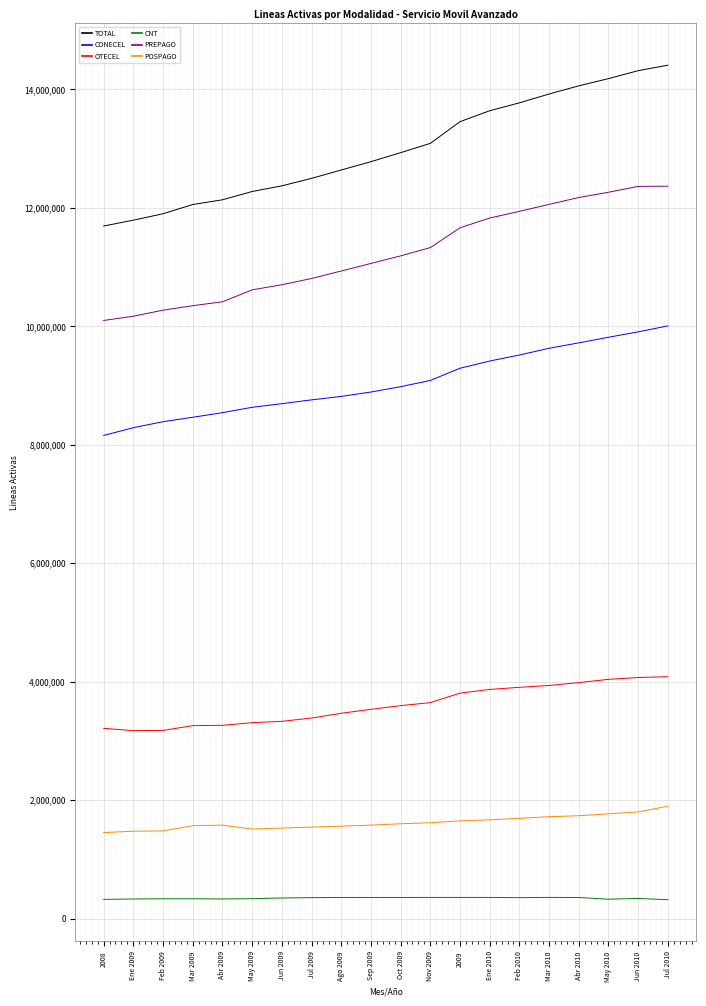

True or false: CNT and TOTAL intersect in this chart.

False